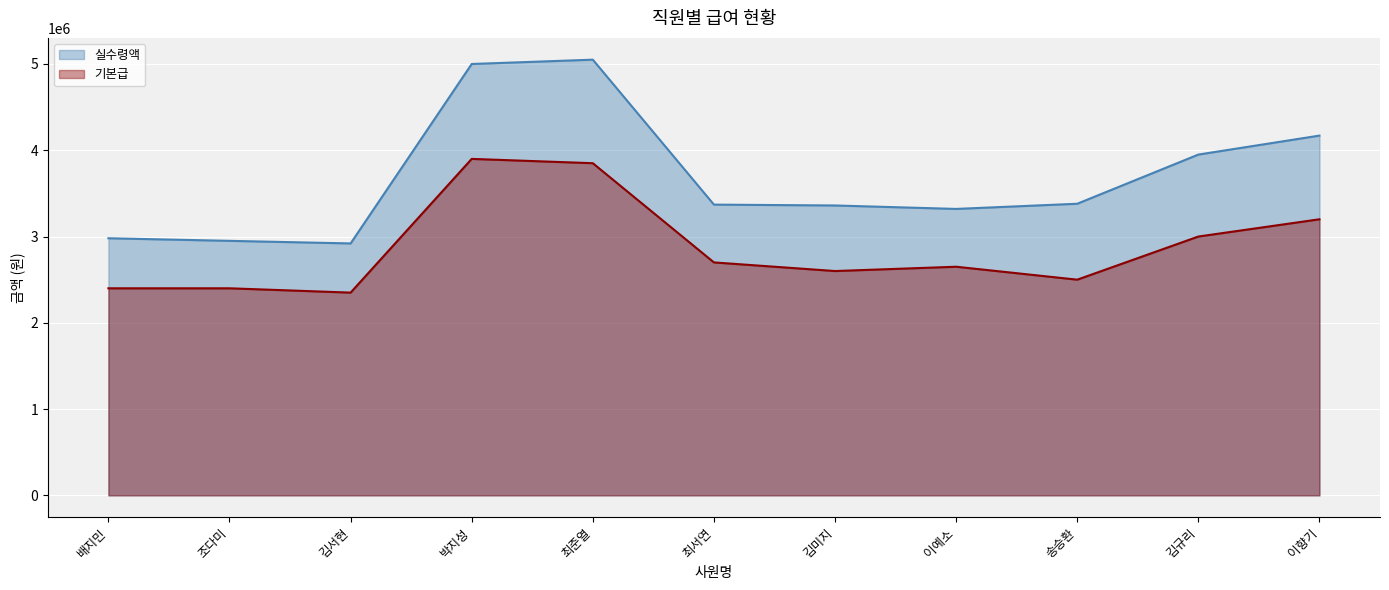

At how many categories does at least one series exceed 4387603?

2